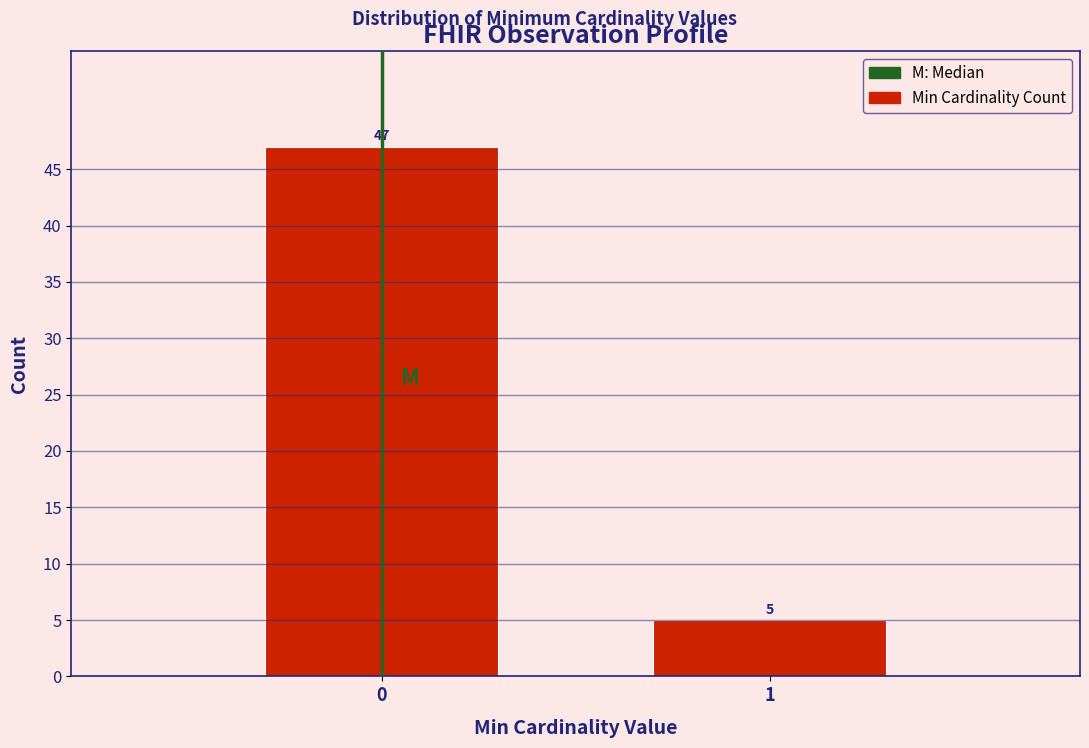

Reading left to right, extract all data points from this chart.

47	5